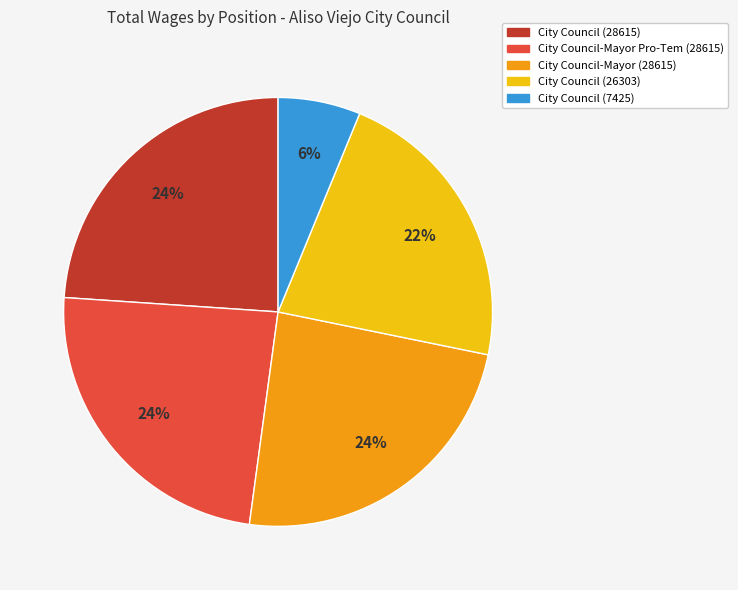

Approximately how many times larger is the value at City Council-Mayor (28615) compared to City Council (28615)?

1.0